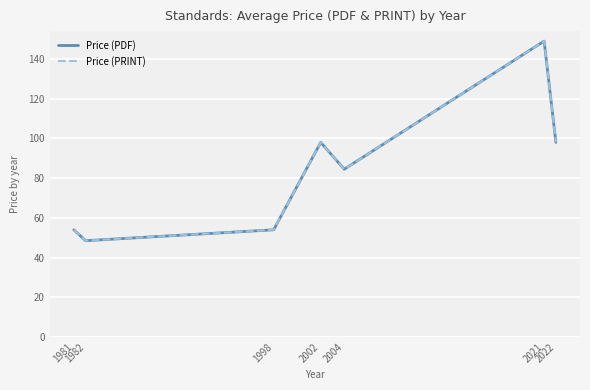

Where is Price (PRINT) nearest to the value 98?

2002